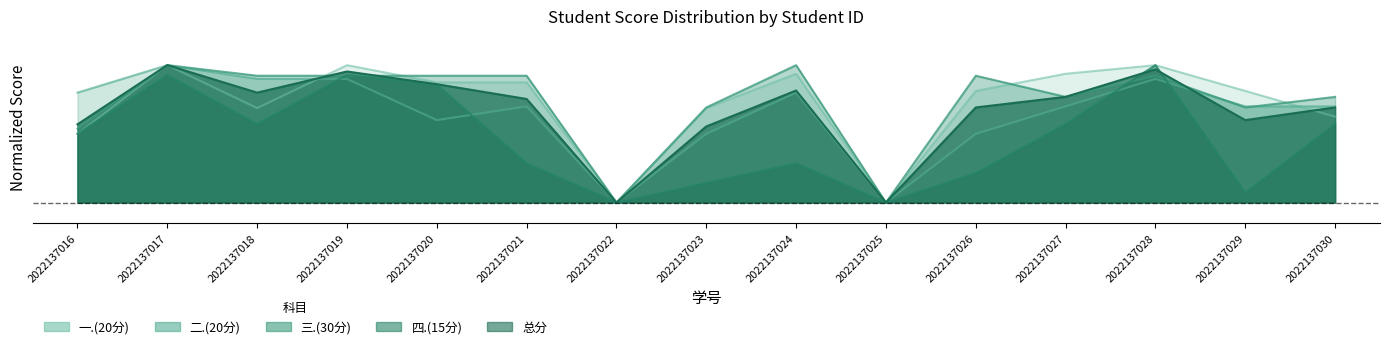

True or false: 四.(15分) has more than 0 points higher than both neighbors.

True